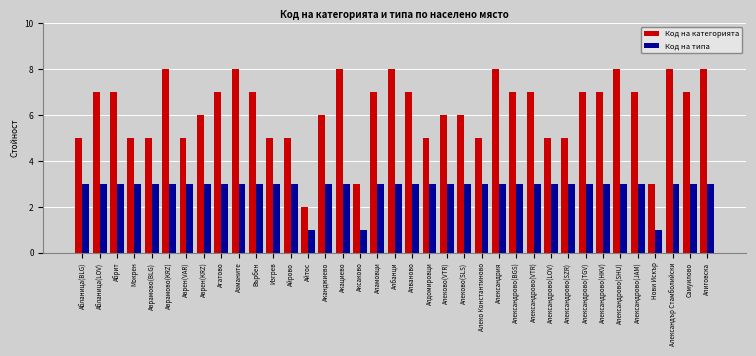

Does the chart contain stacked bars?

No